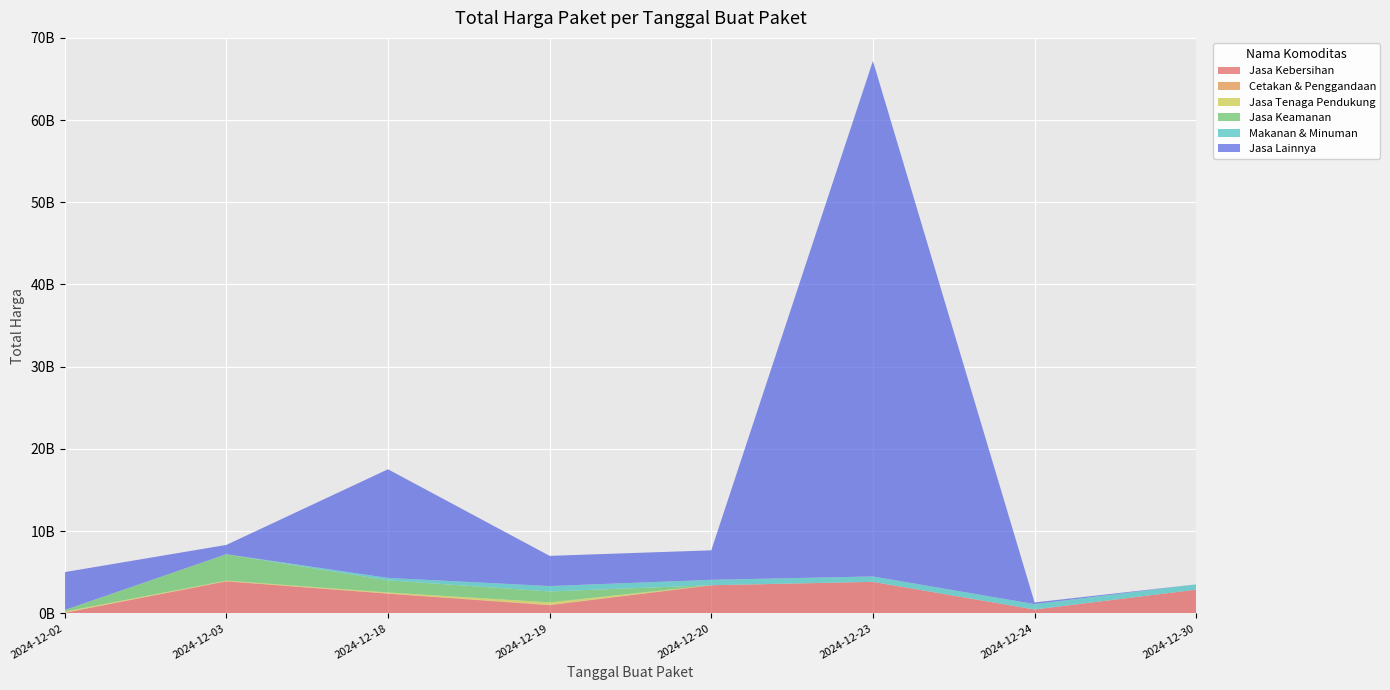

Reading left to right, transcribe all the data shown in this chart.

Jasa Kebersihan: 58272000	3889401600	2389735200	984972000	3410174400	3827760000	464445888	2878800000
Cetakan & Penggandaan: 36778000	29000000	29000000	53000000	8550000	0	0	0
Jasa Tenaga Pendukung: 116160000	58080000	116160000	294713880	0	0	0	0
Jasa Keamanan: 177912000	3204000000	1470600000	1329480000	0	0	0	0
Makanan & Minuman: 9386000	12015000	300000000	654000000	656400000	657000000	657000000	642000000
Jasa Lainnya: 4613012370	1128000000	13217400000	3672000000	3588000000	62711350800	200000004	0